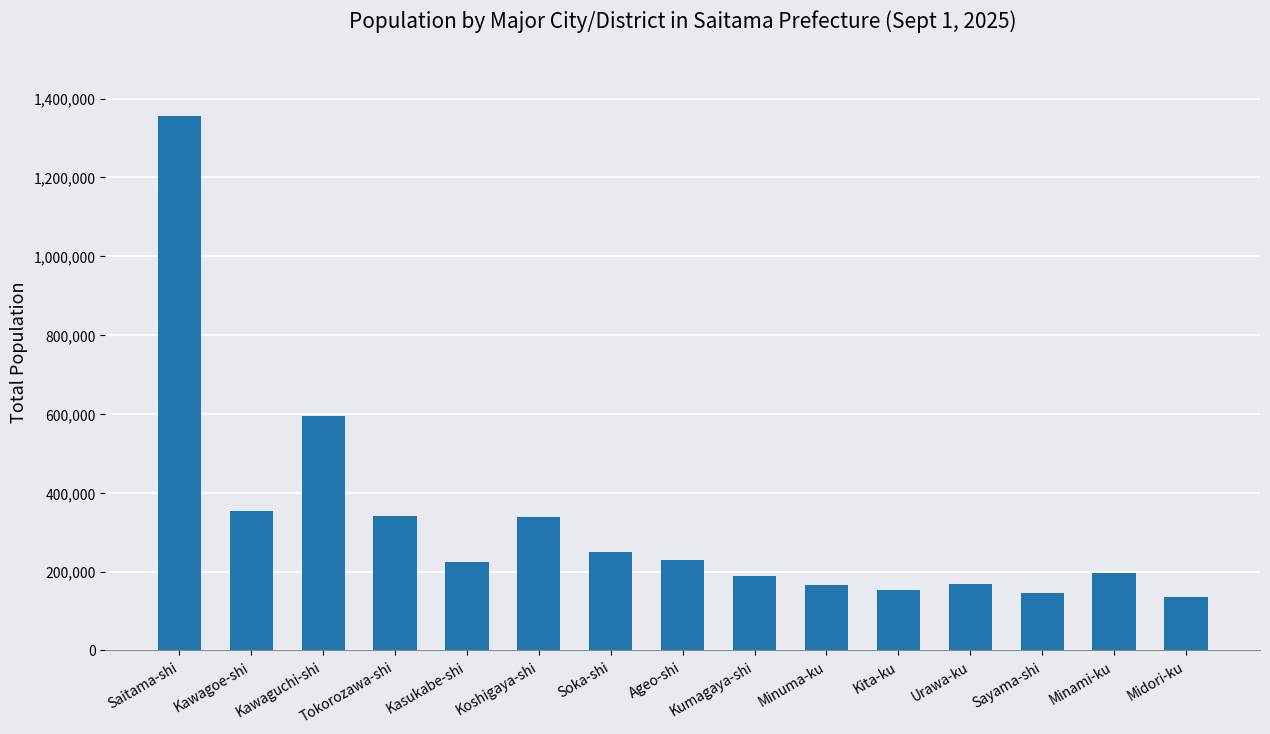

Does the chart contain stacked bars?

No